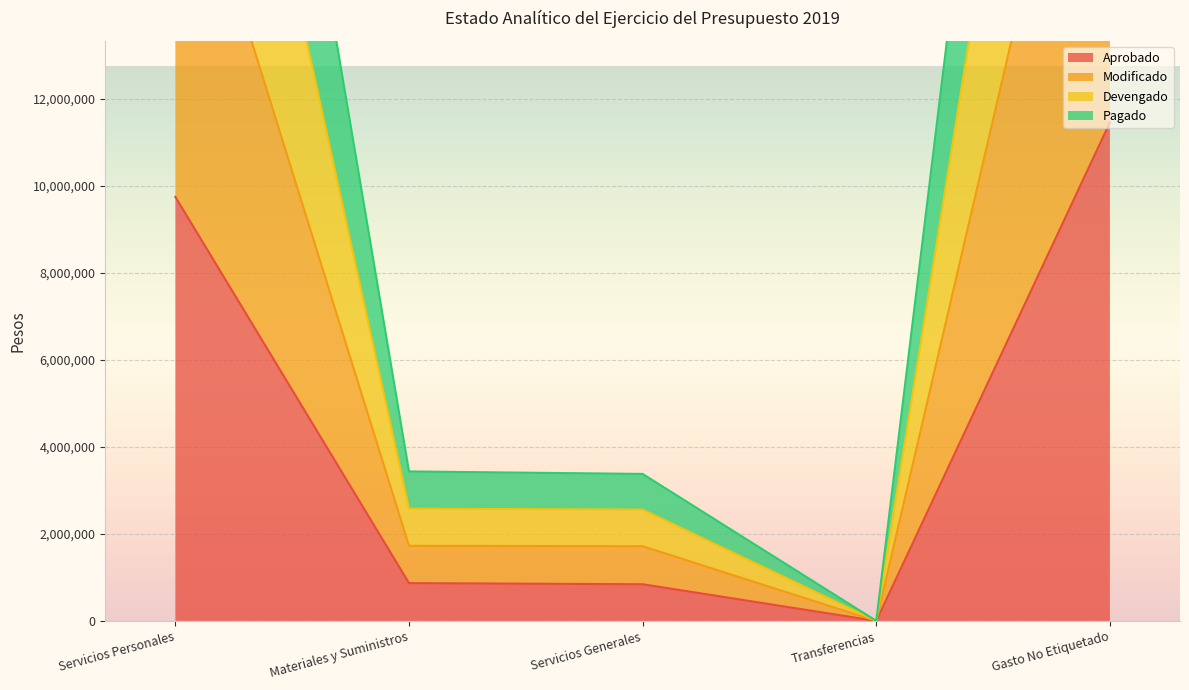

The Aprobado series shows 1259076 at Materiales y Suministros. True or false?

False